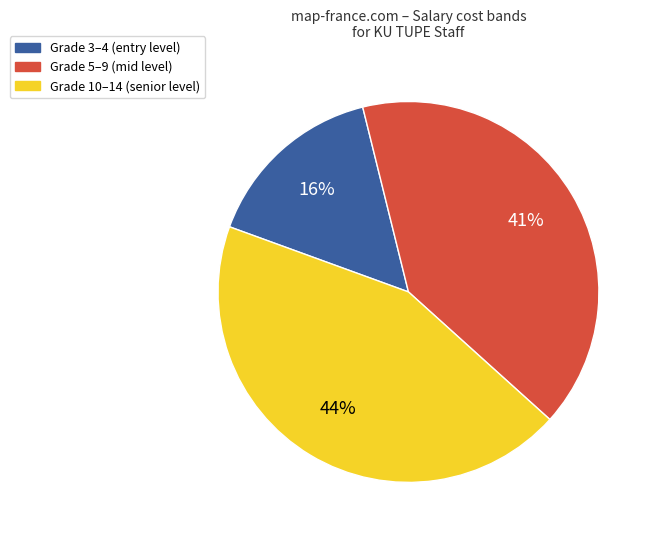

Is there any slice that represents more than half of the pie?

No